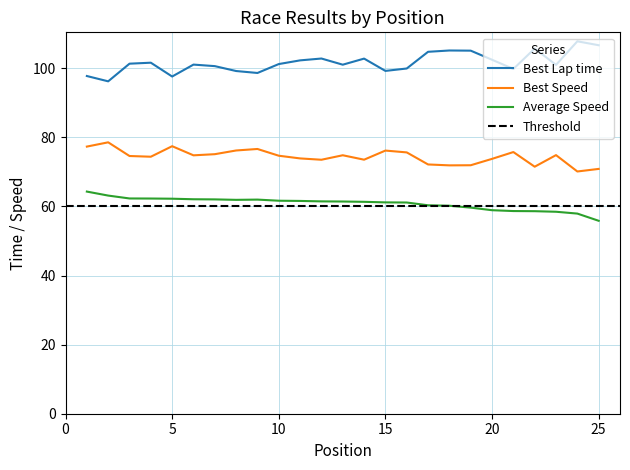

What is the difference between the maximum and minimum values in the Best Speed series?

8.4